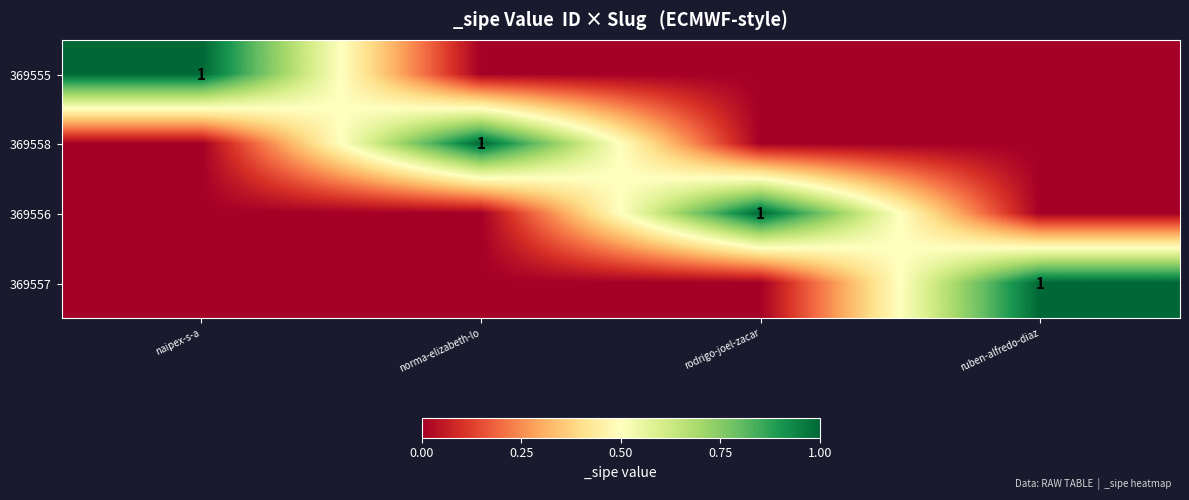

What is the spread (max minus min) of values at norma-elizabeth-lo?

1